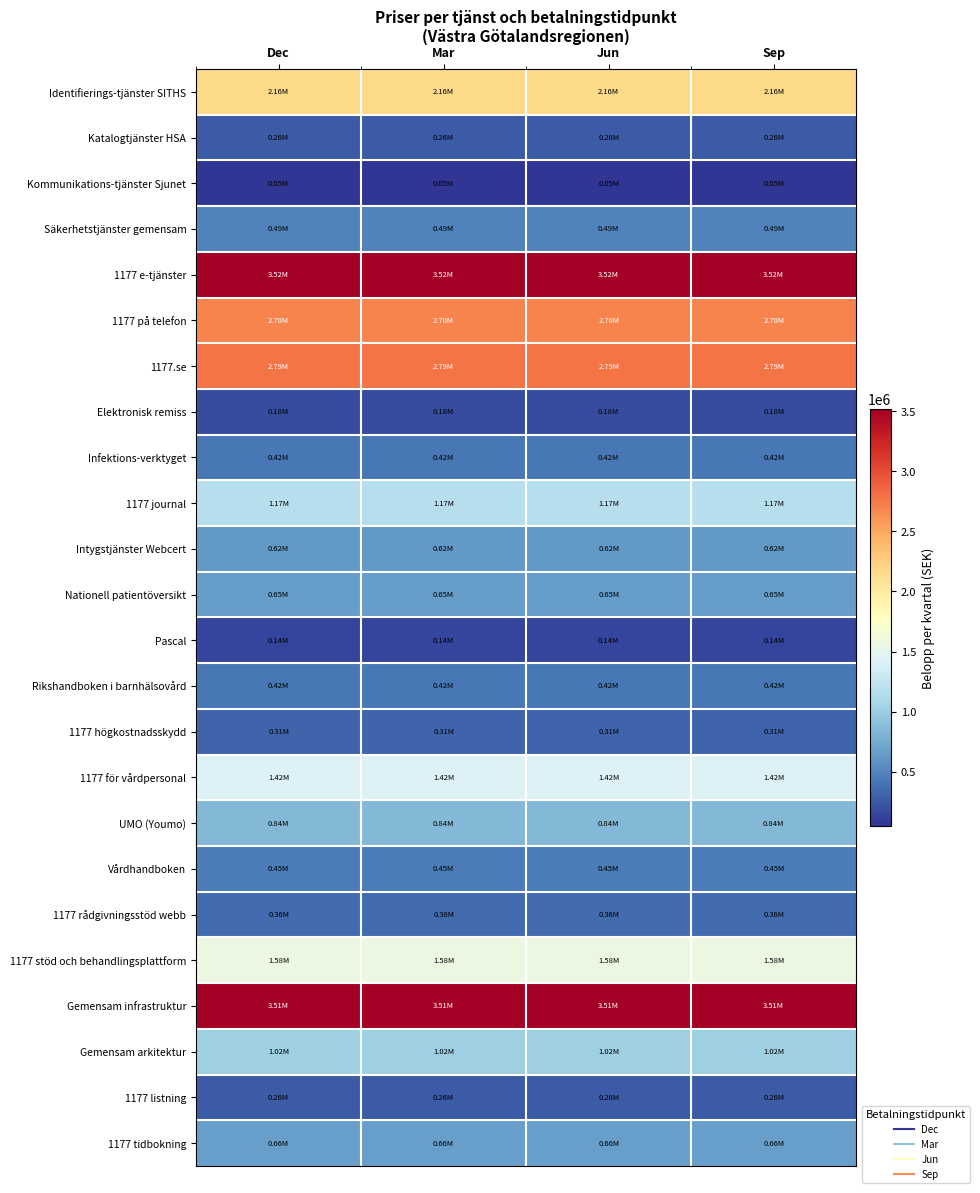

Count the number of categories in the chart.

4